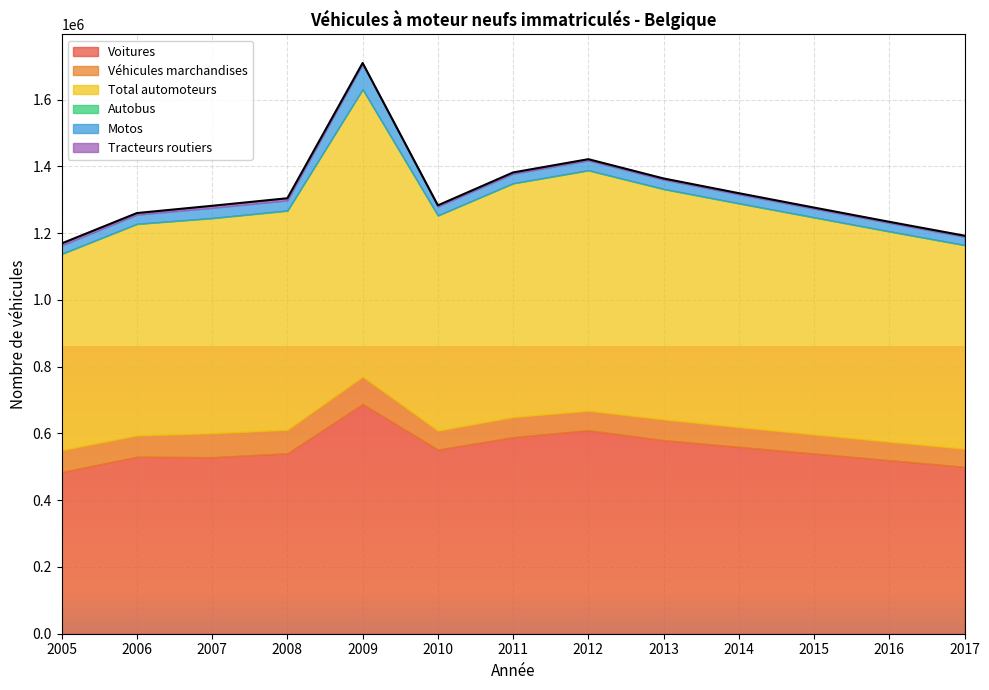

What is the total value across all series at 2012?

1421850